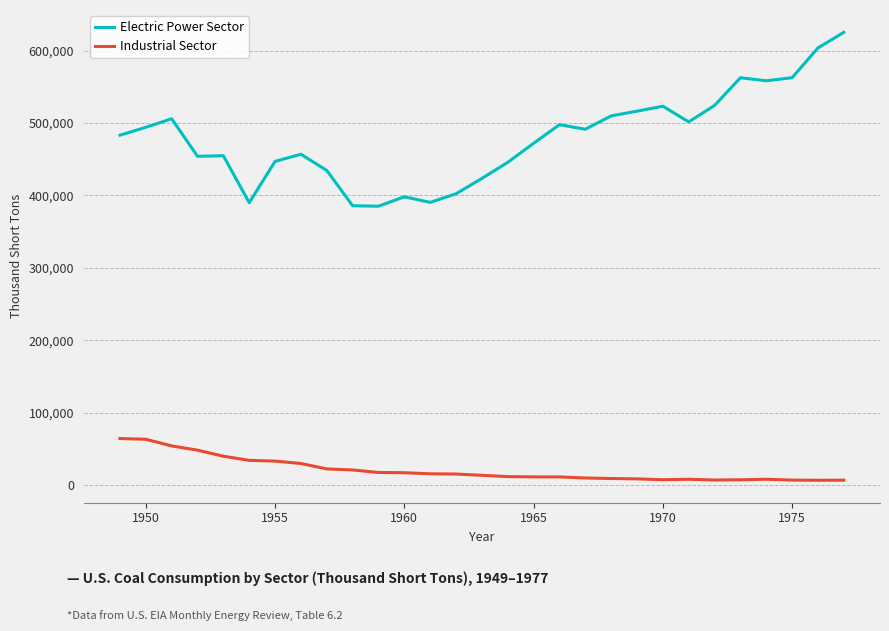

Does the chart have visible grid lines?

Yes